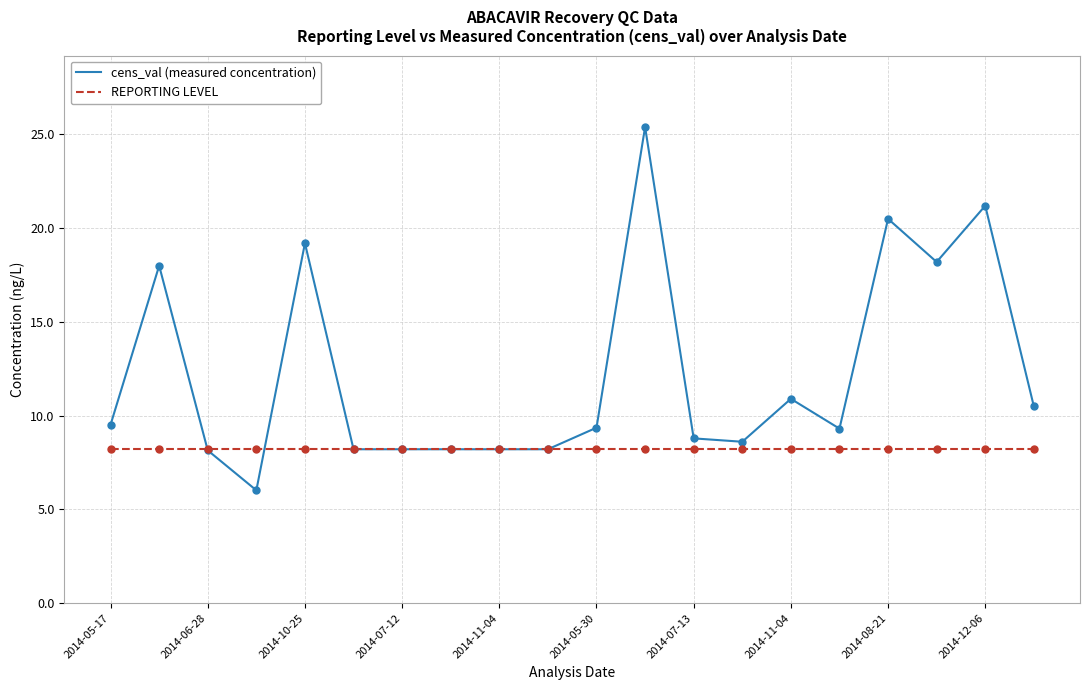

What are all the series names shown in the legend?

cens_val (measured concentration), REPORTING LEVEL